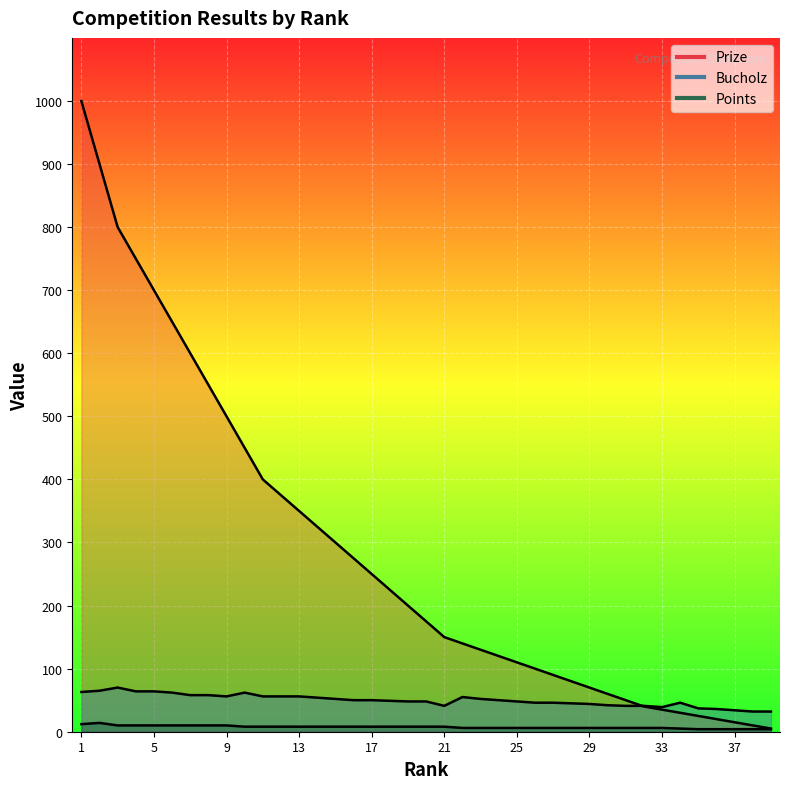

What is the difference between the second highest and second lowest values in the Bucholz series?

33